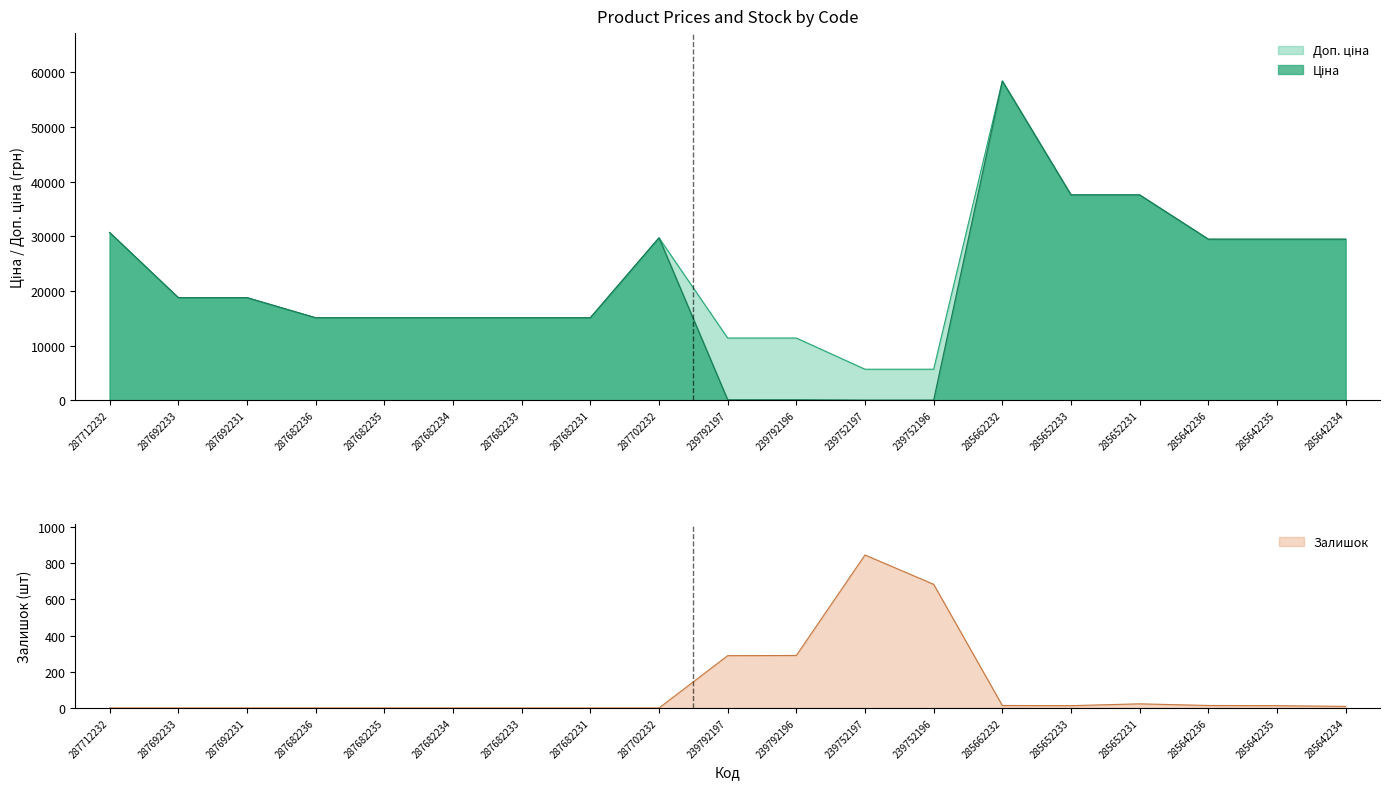

What is the value of the Залишок point at the 18th from the left?

13.0